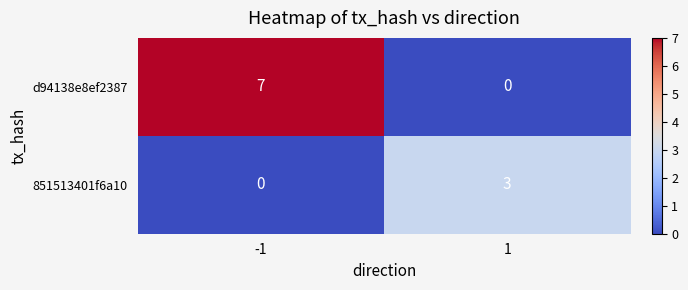

Is it true that d94138e8ef2387 equals 7 at -1?

True